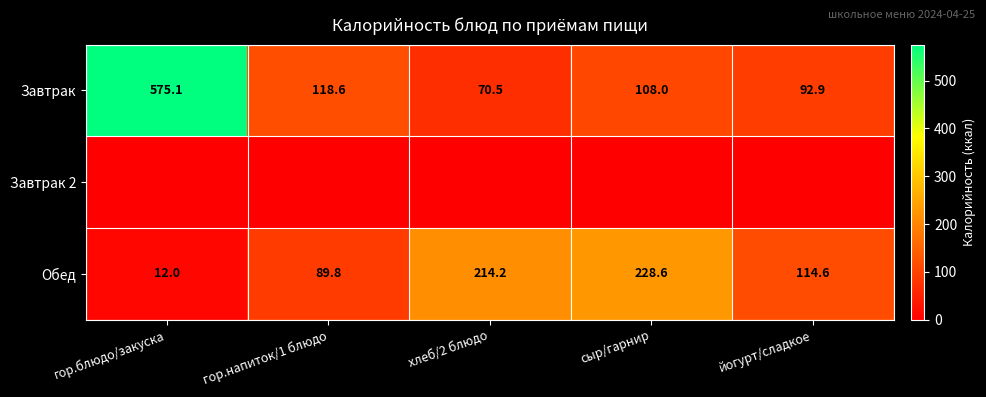

Is the value of Обед at гор.блюдо/закуска greater than the value of Завтрак at хлеб/2 блюдо?

No